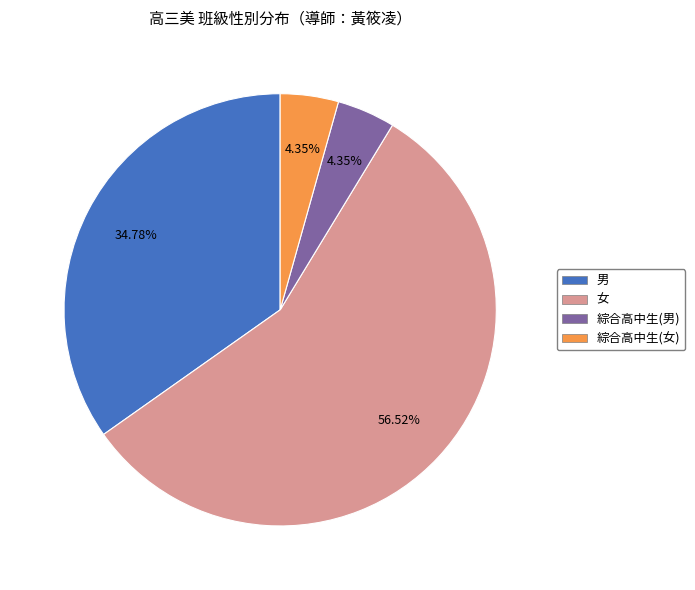

Combined, what portion of the pie is 男 and 女?

91.3%